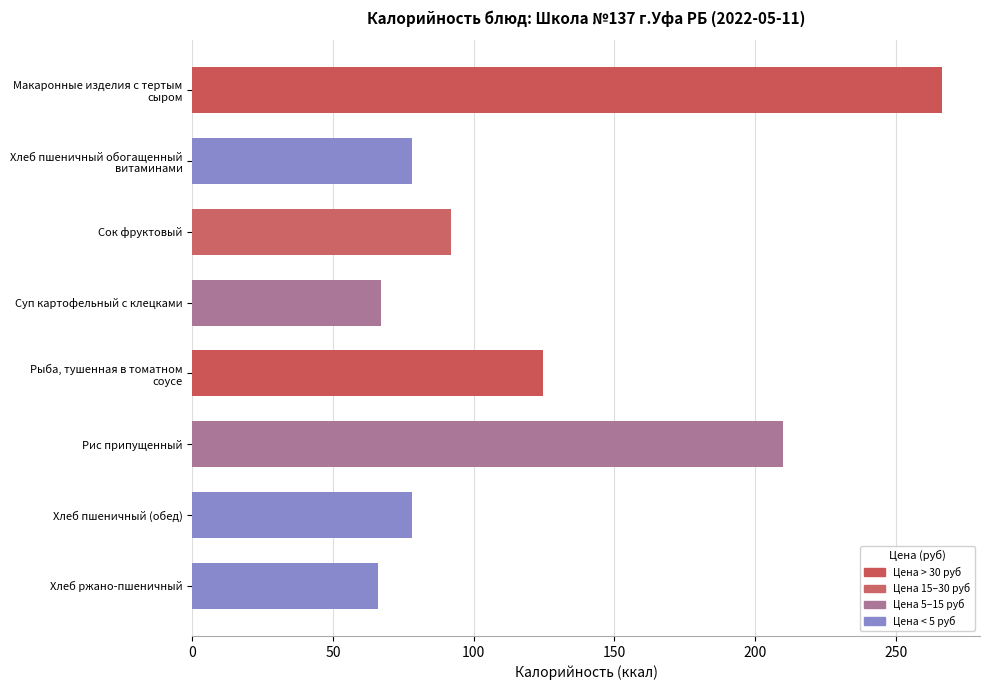

What is the approximate value at Рис припущенный?

209.9